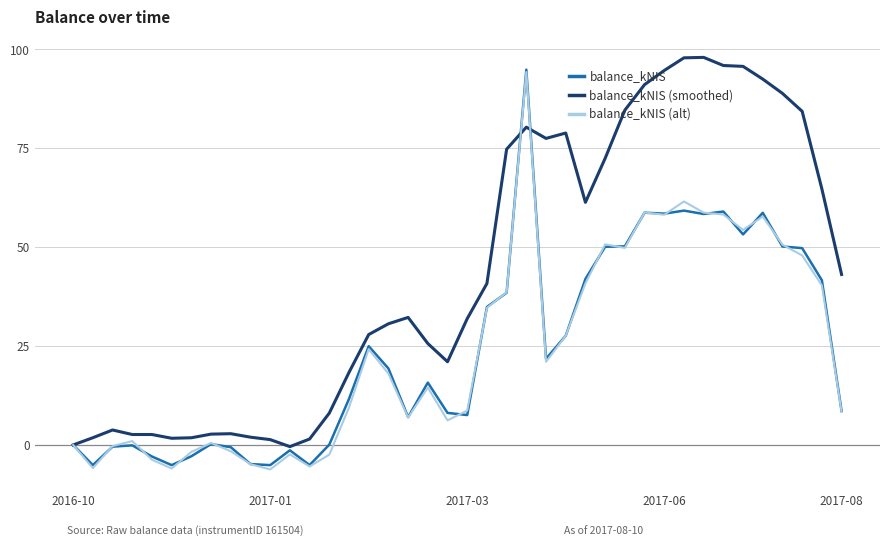

What is the difference between the second highest and second lowest values in the balance_kNIS series?

64.4